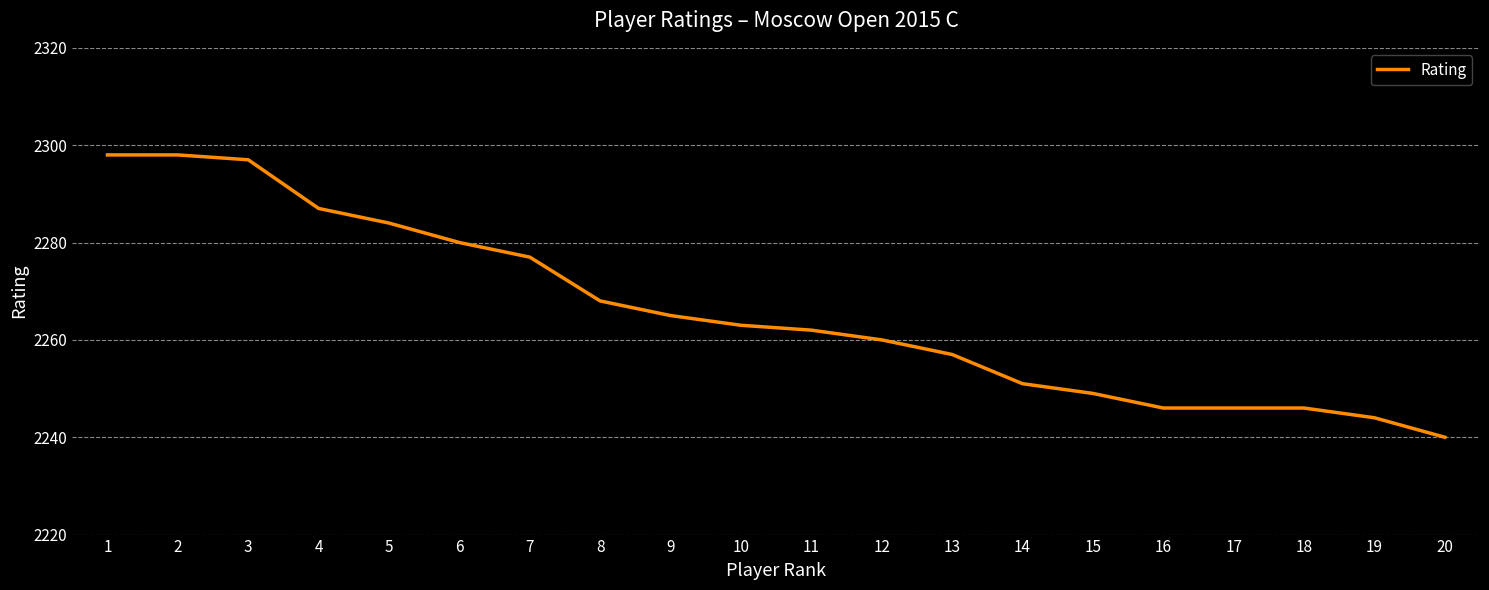

Where is the data nearest to the value 2269?

8